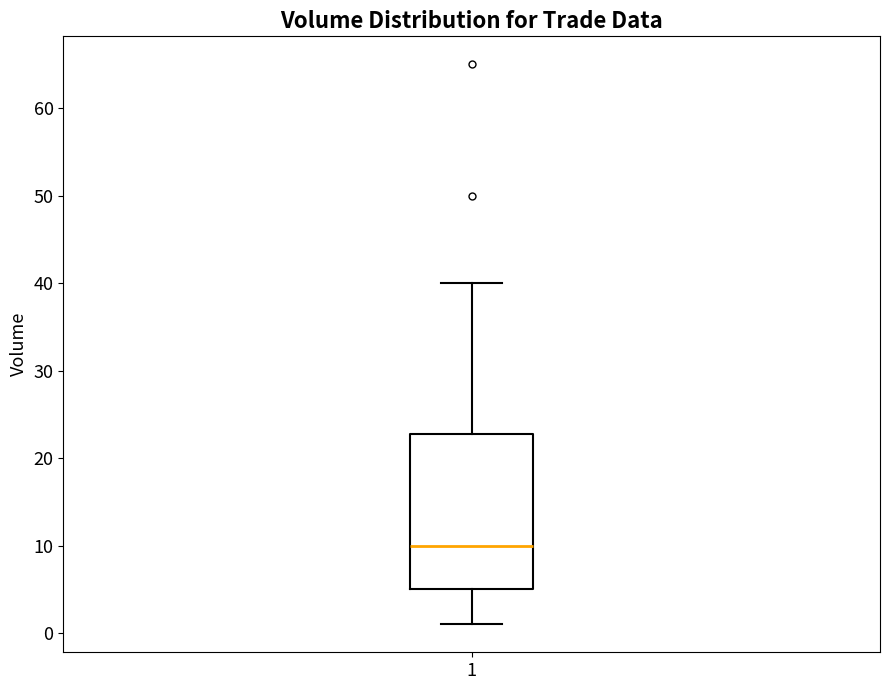

Transcribe this box plot: give where the median line is, the range the box spans, and where the two whiskers end, as read against the y-axis. The values are not printed on the chart, so give them approximately, as read against the axis.

median 10, box 5 to 23, whiskers 1 to 40